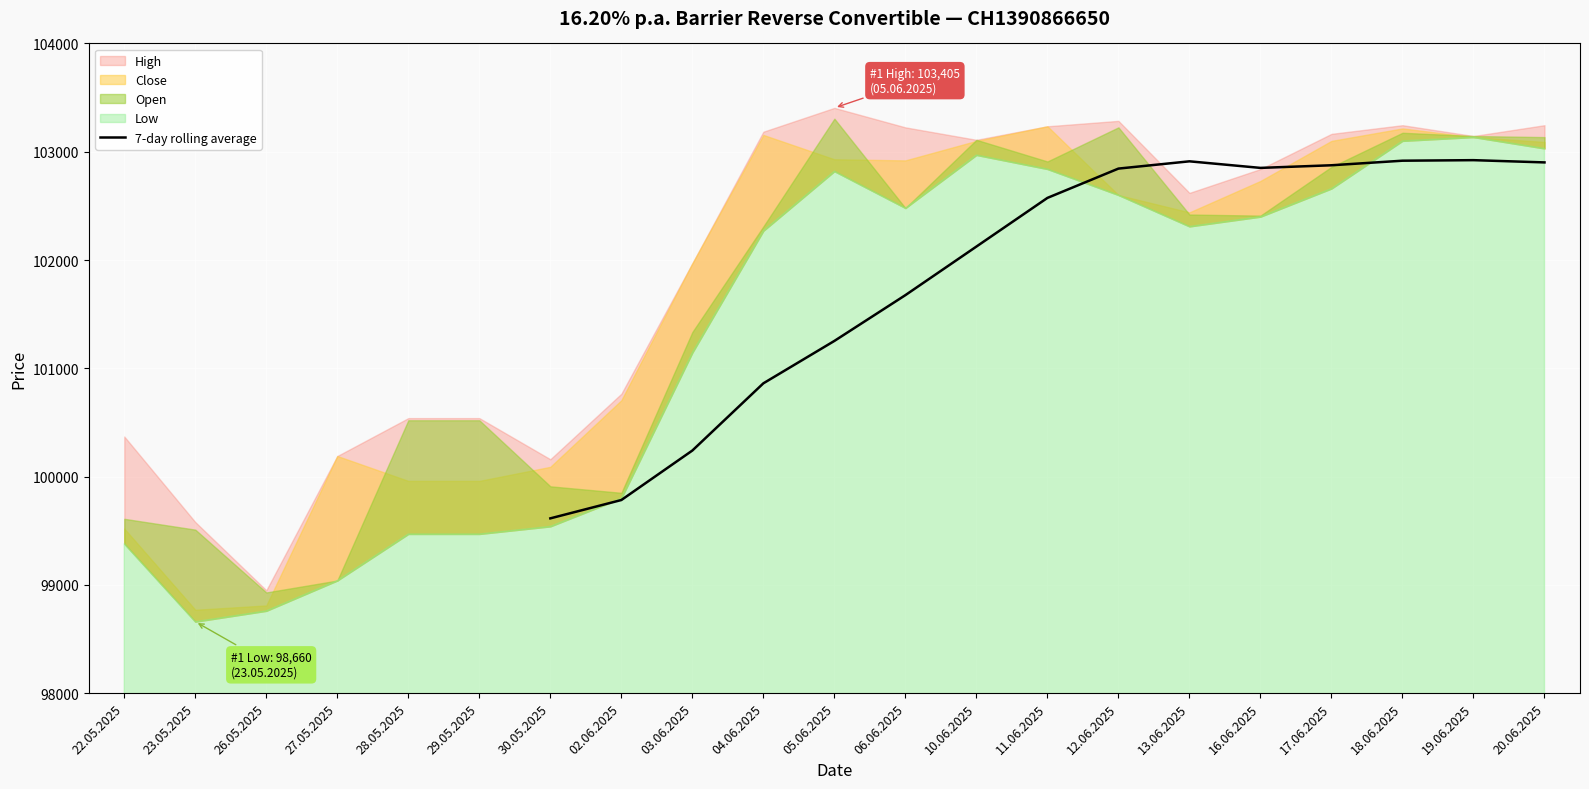

What position from the left is 28.05.2025?

5